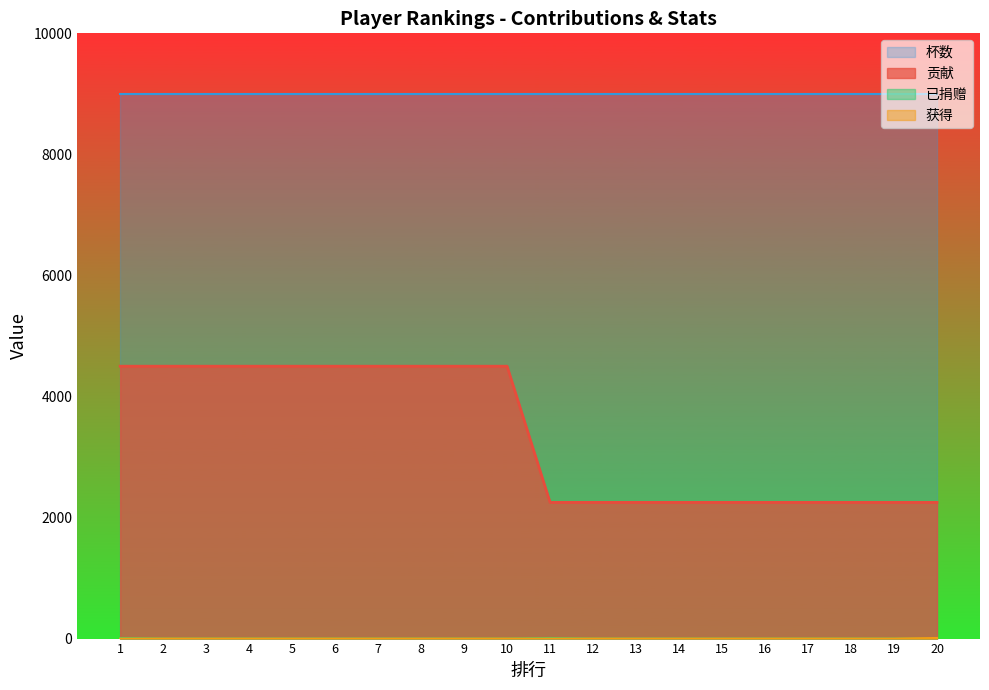

What is the difference between the maximum and minimum values in the 已捐赠 series?

10